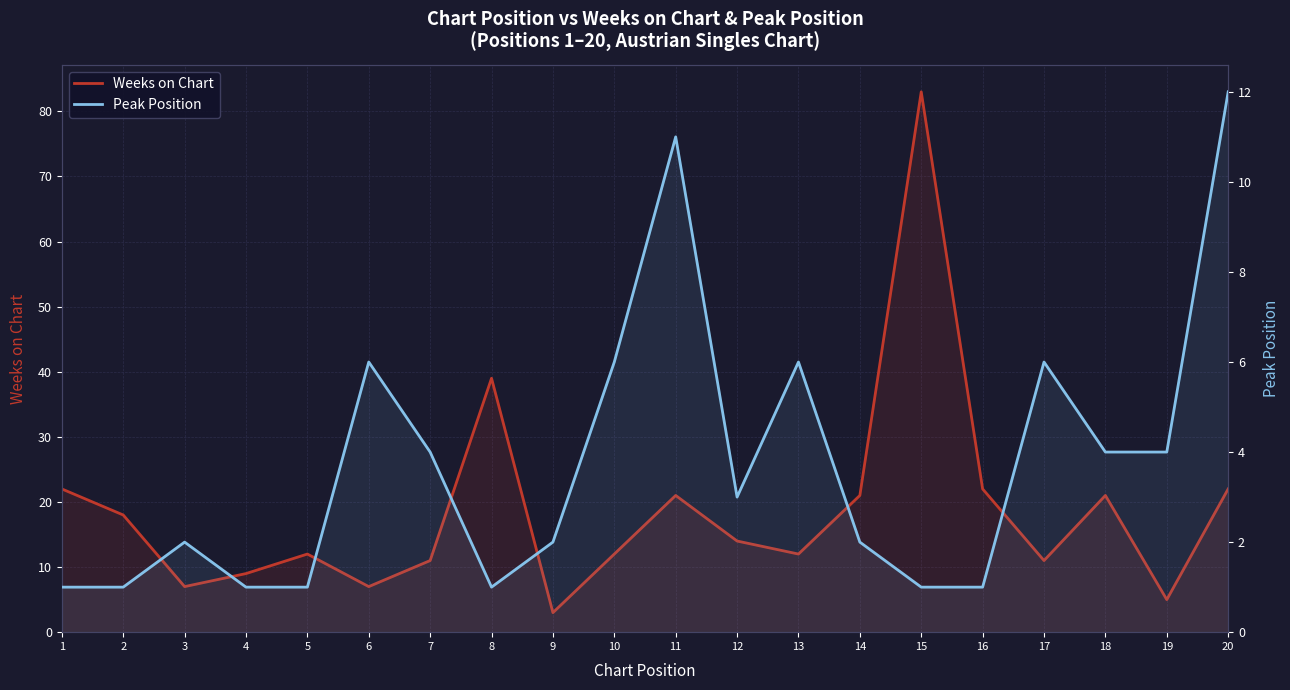

What is the sum of all Peak Position values?

75